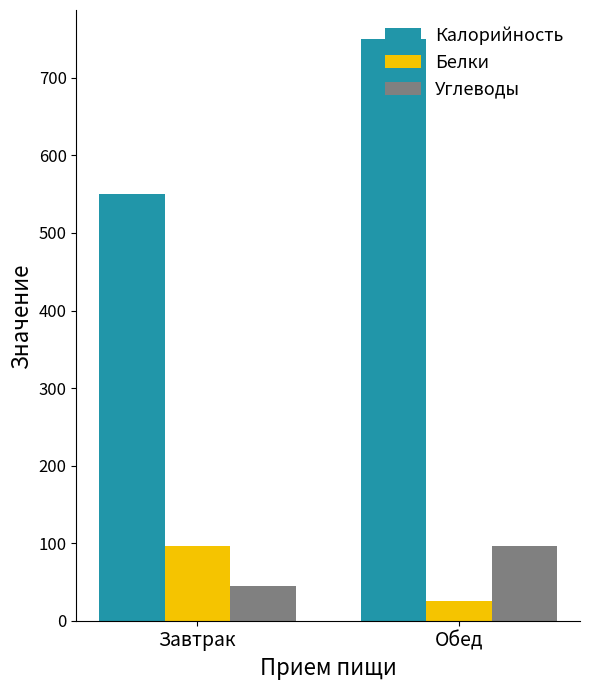

Which series has the largest total across all categories?

Калорийность